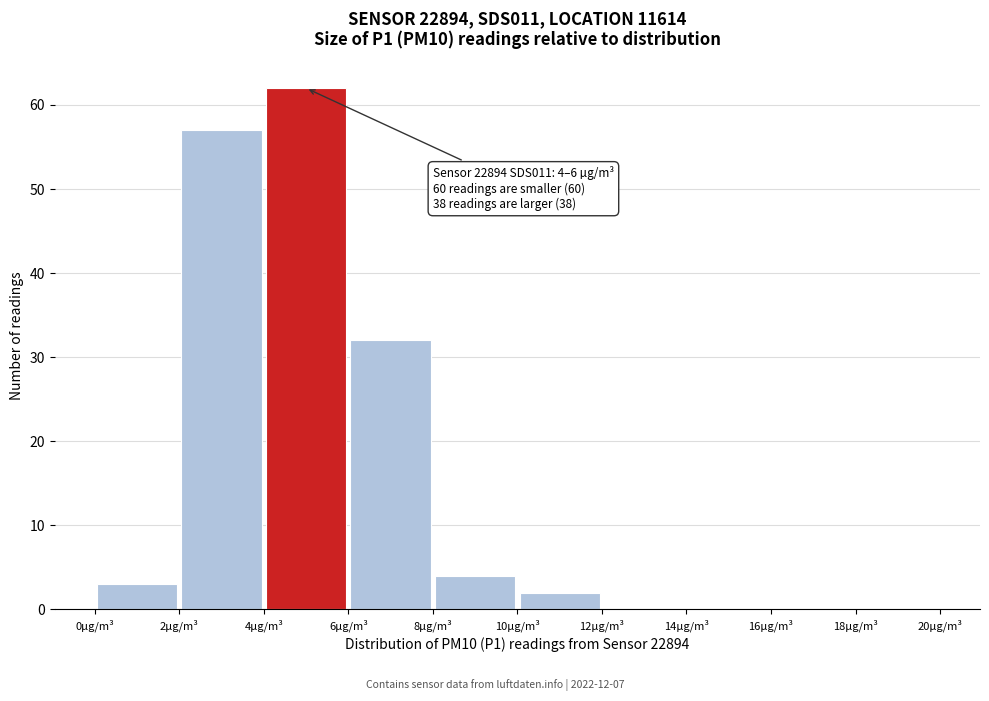

Which range on the x-axis has the tallest bar?

4 to 6